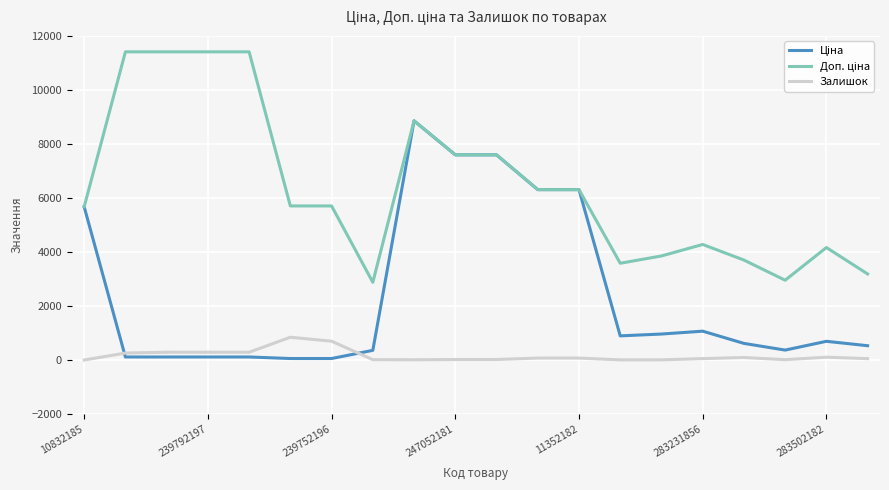

What is the maximum value shown in the chart?

11410.0